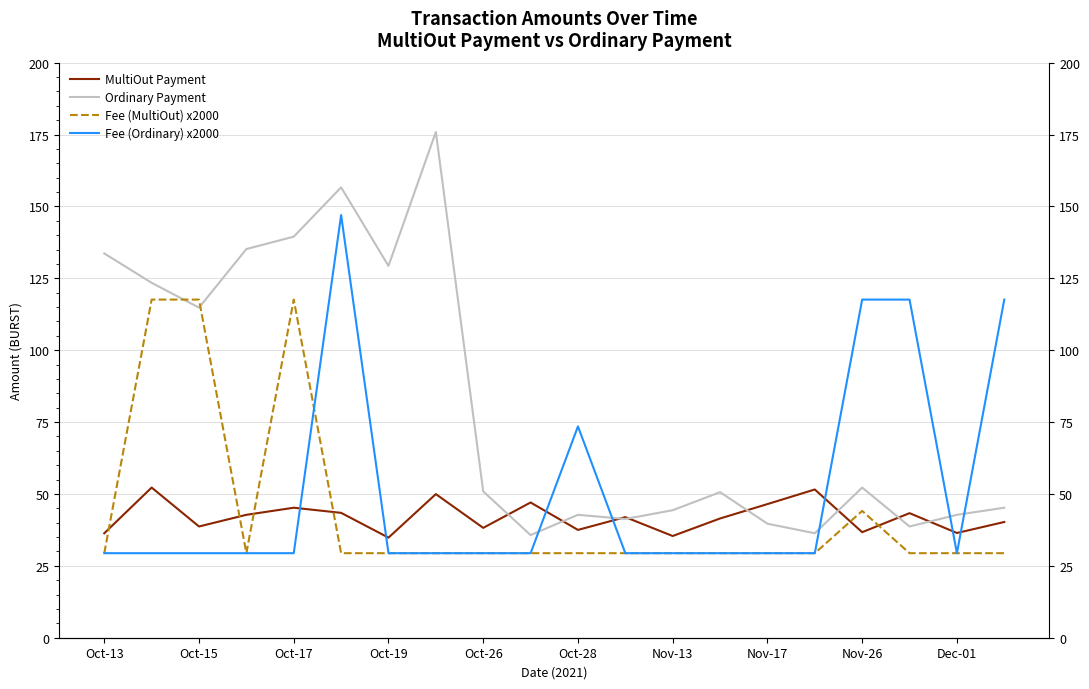

What is the difference between the second highest and minimum values in the MultiOut Payment series?

16.7